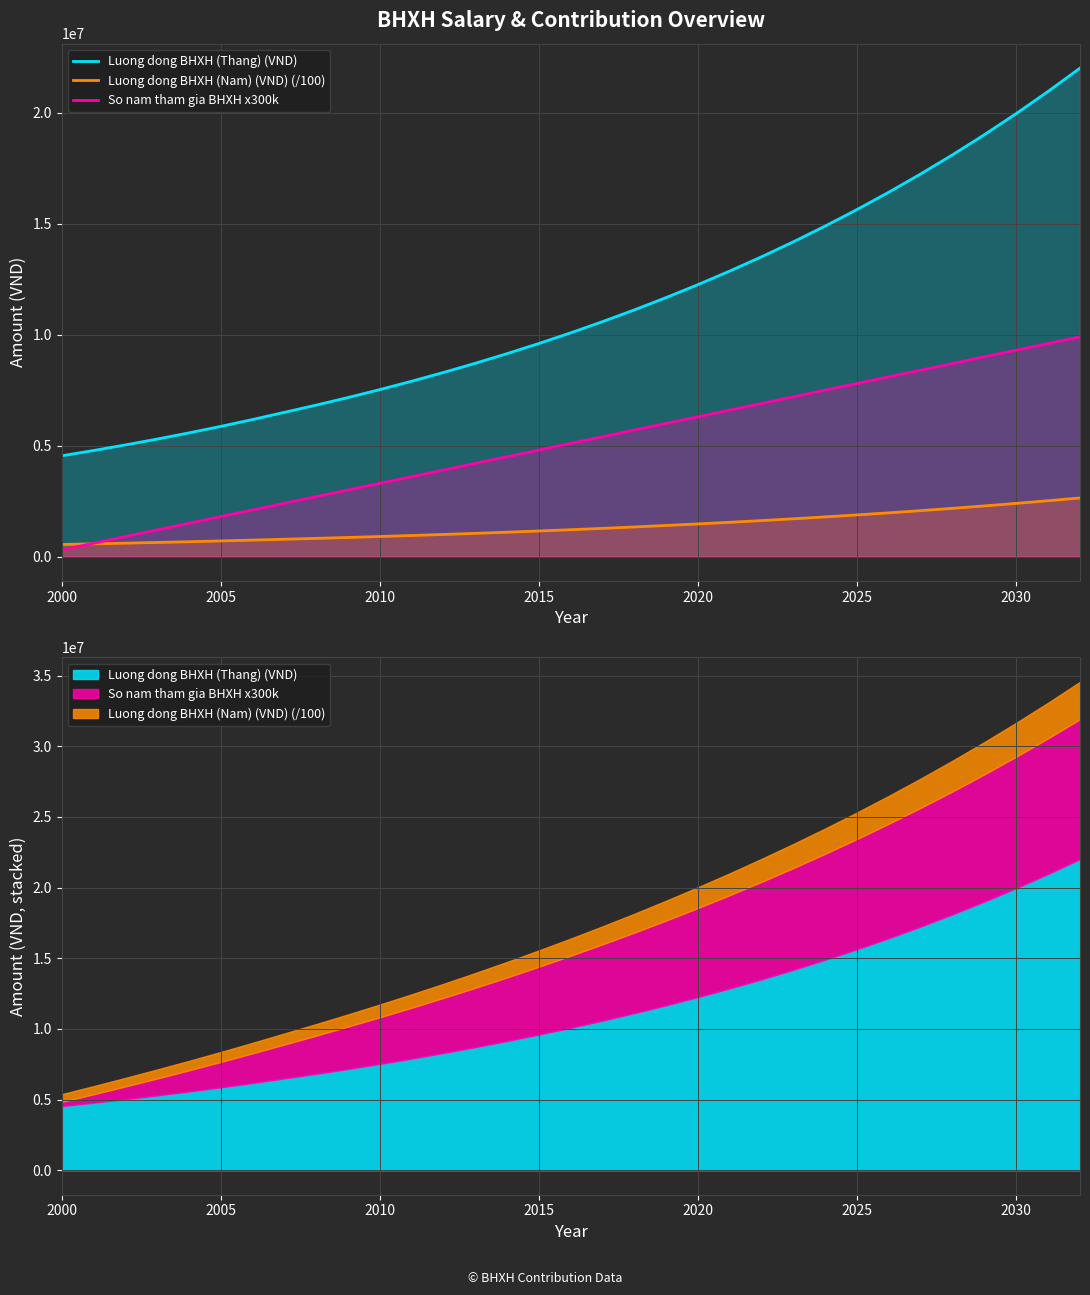

What are all the series names shown in the legend?

Luong dong BHXH (Thang) (VND), Luong dong BHXH (Nam) (VND) (/100), So nam tham gia BHXH x300k